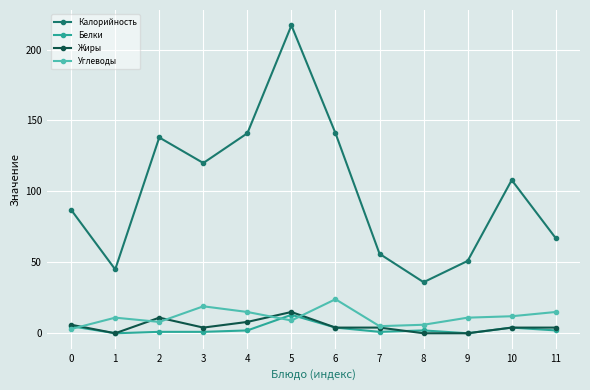

At which label does Углеводы reach its peak?

6